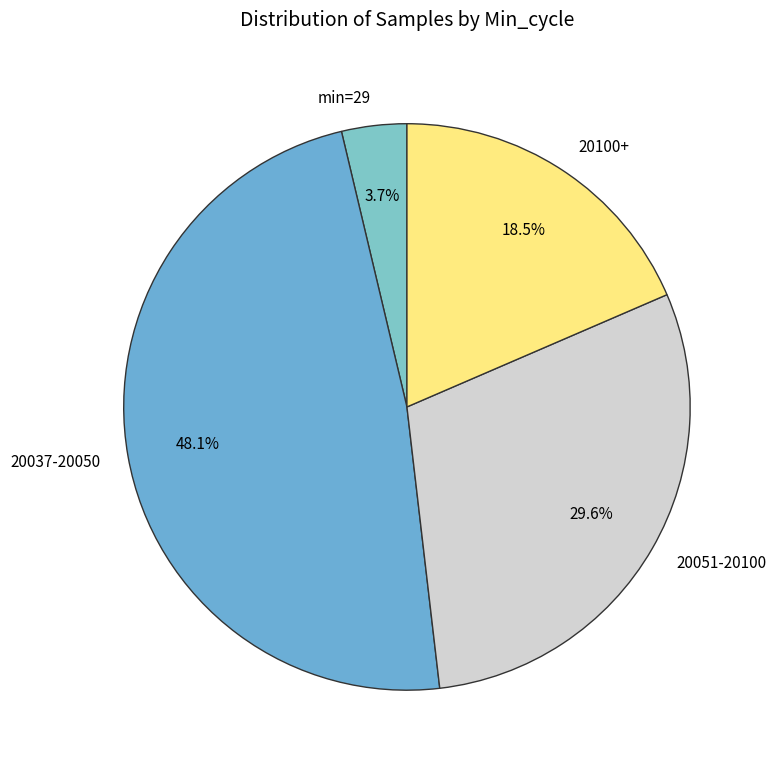

Between 20037-20050 and 20051-20100, which is larger?

20037-20050